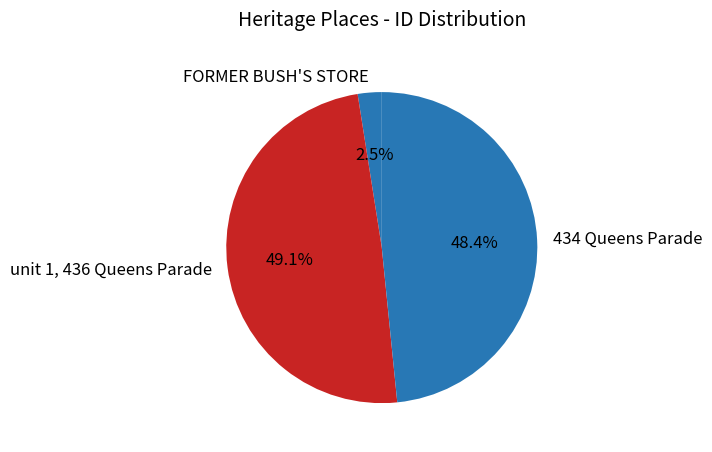

Does 434 Queens Parade account for over 50% of the chart?

No